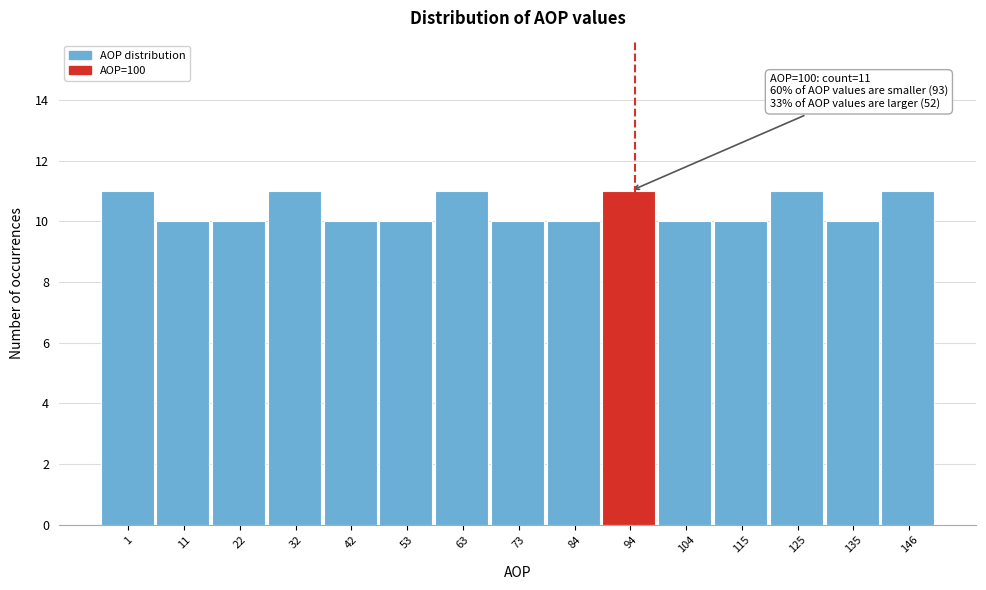

Reading left to right, extract all data points from this chart.

1=11	11=10	22=10	32=11	42=10	53=10	63=11	73=10	84=10	94=11	104=10	115=10	125=11	135=10	146=11